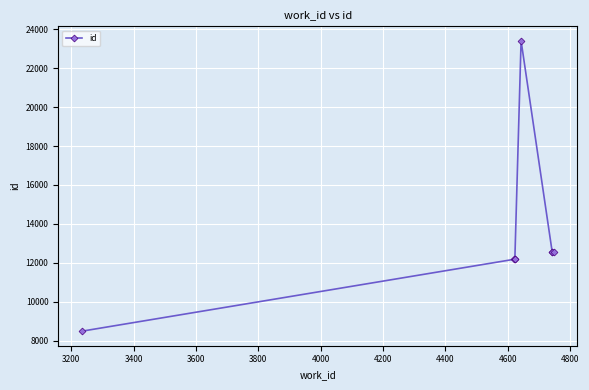

The chart shows a value of 18011 at 4200. True or false?

False